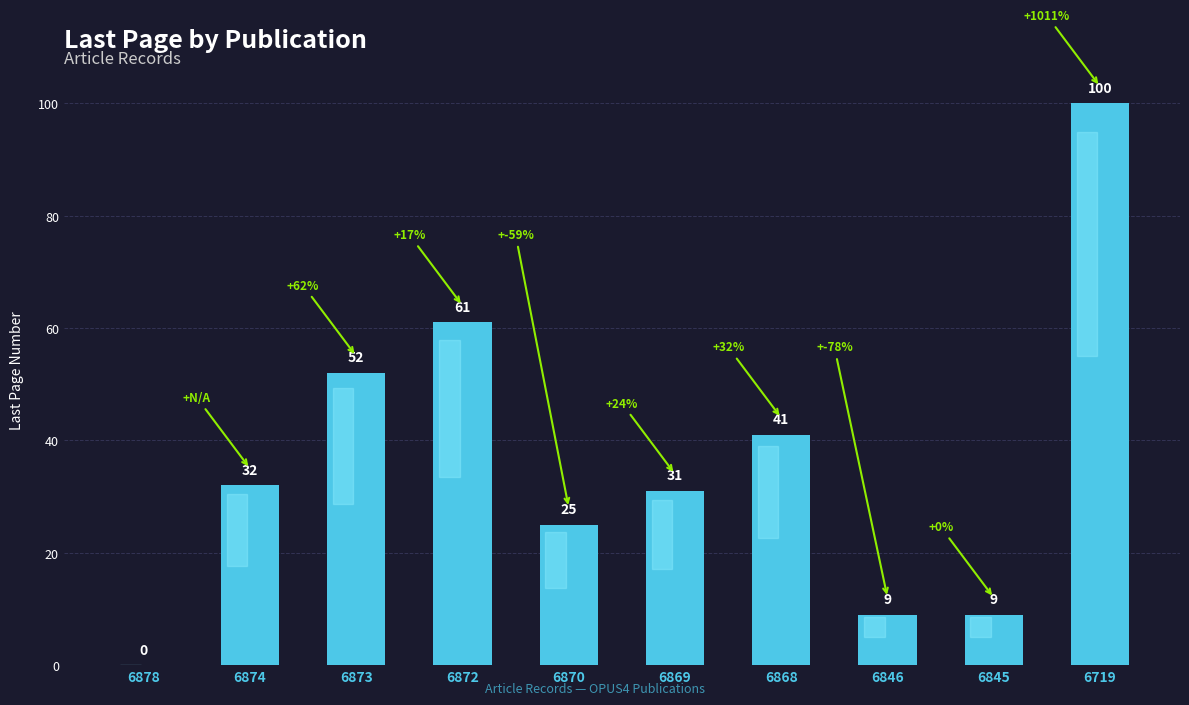

Between 6869 and 6873, which is larger?

6873